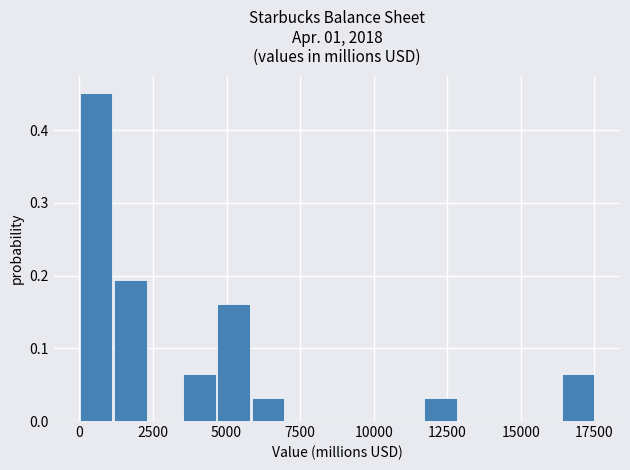

Around what value on the x-axis is the tallest bar? Give the approximate position of its centre, as read against the axis.

500